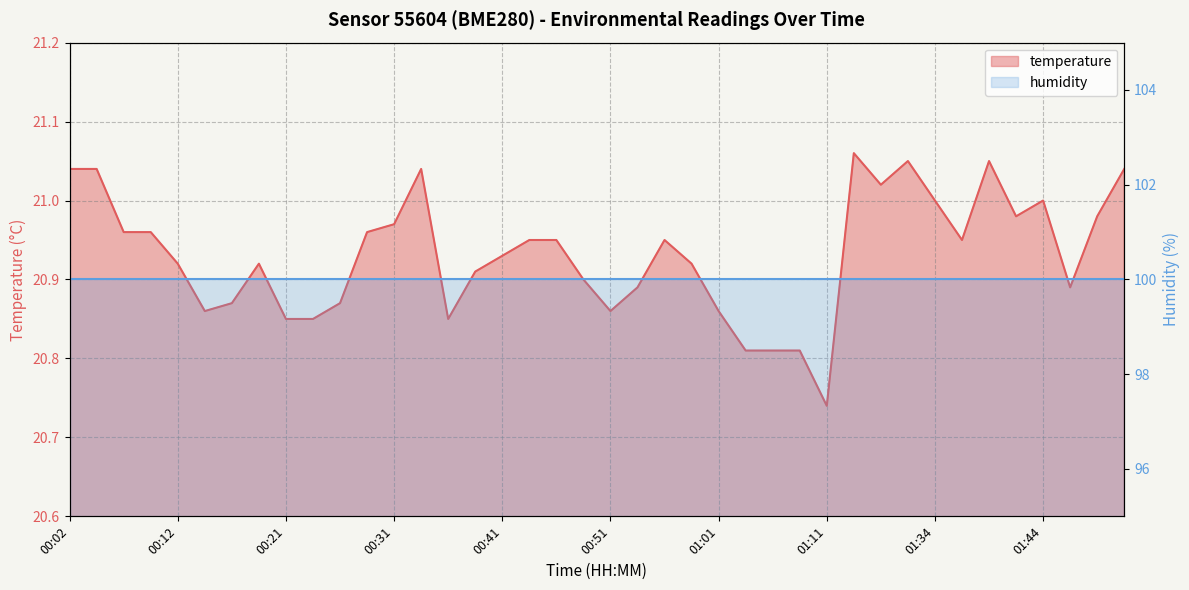

The value at 01:41 is 35.7. True or false?

False